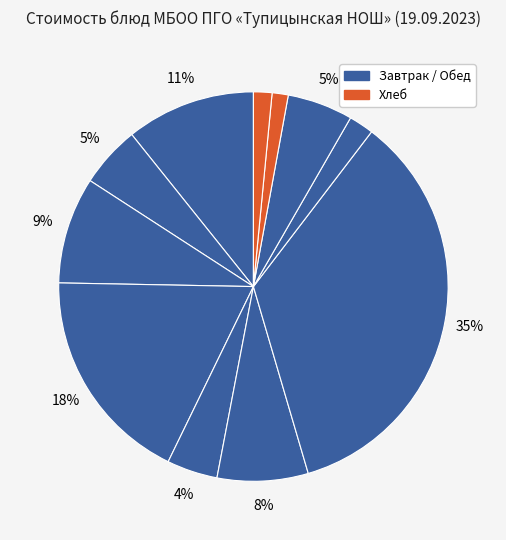

Count the number of slices in the pie.

11